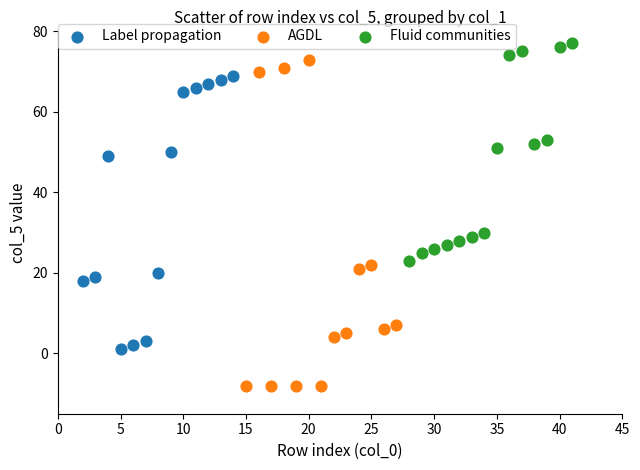

Which series contains the highest Y value?

Fluid communities